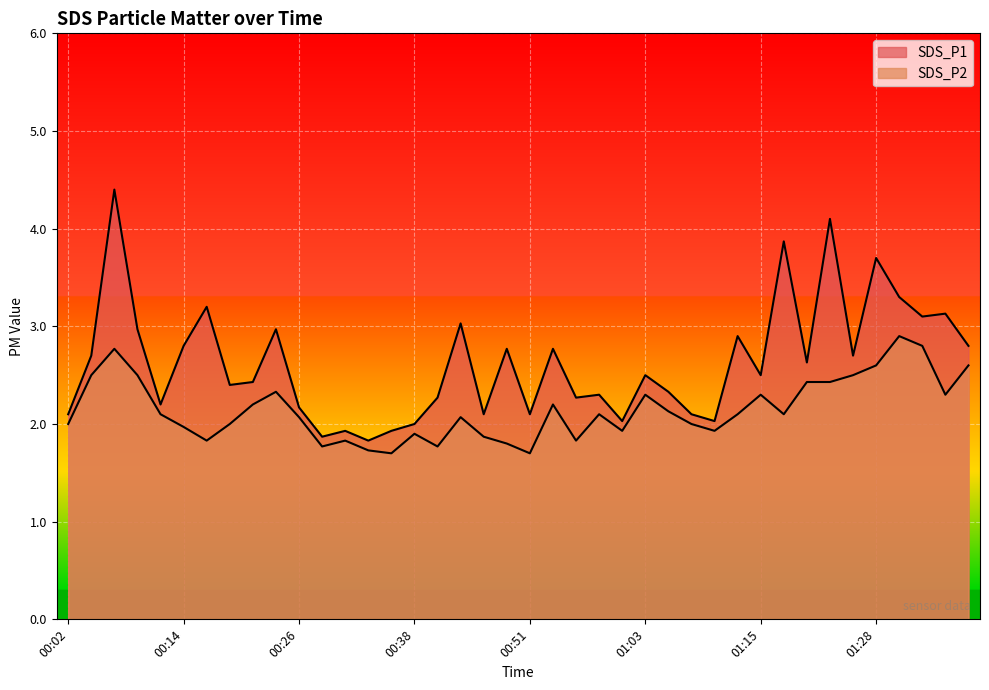

Between 00:36 and 01:30, which series saw the biggest shift?

SDS_P1